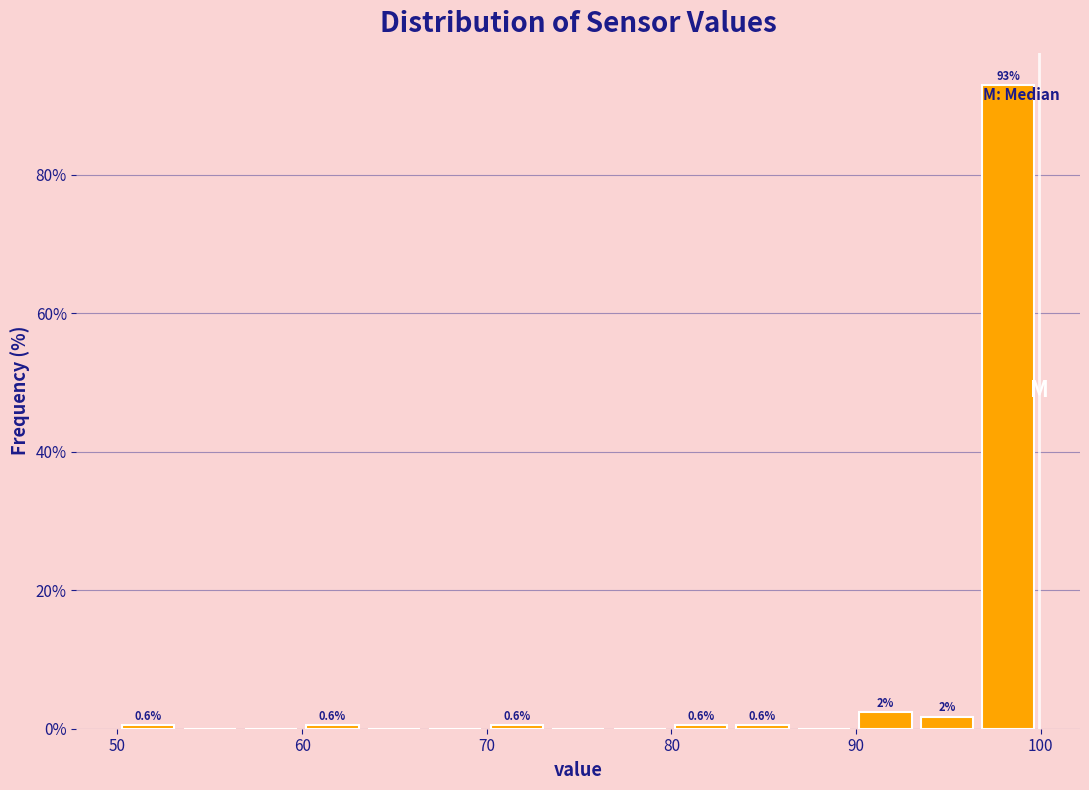

Read against the x-axis, roughly where is the centre of the tallest bar?

98